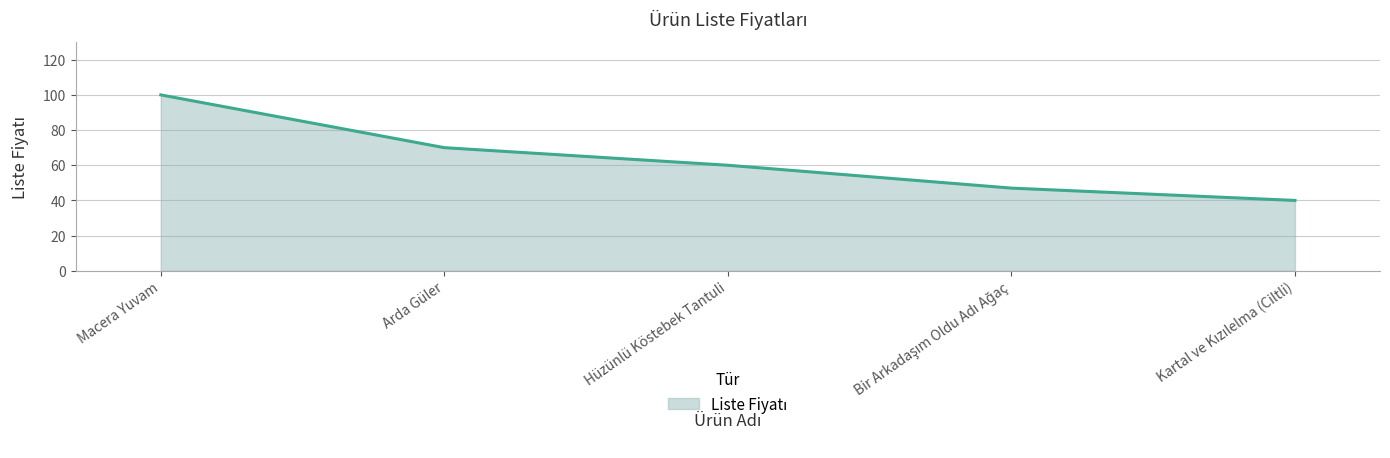

What is the approximate value at Hüzünlü Köstebek Tantuli, to the nearest 5?

60